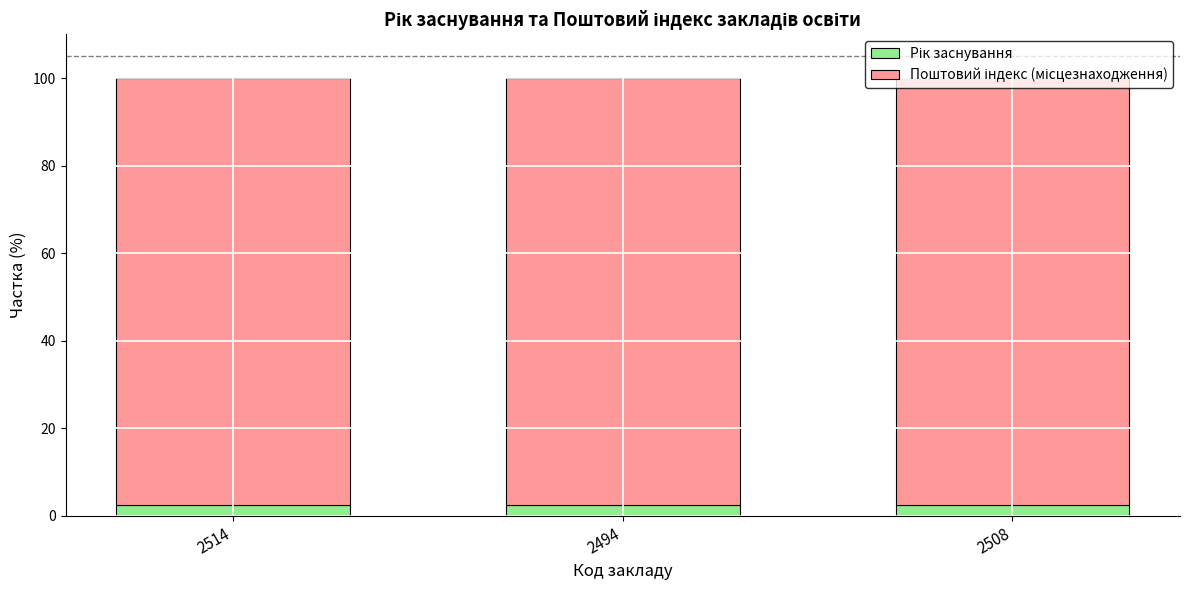

What is the total value across all series at 2508?

100.0